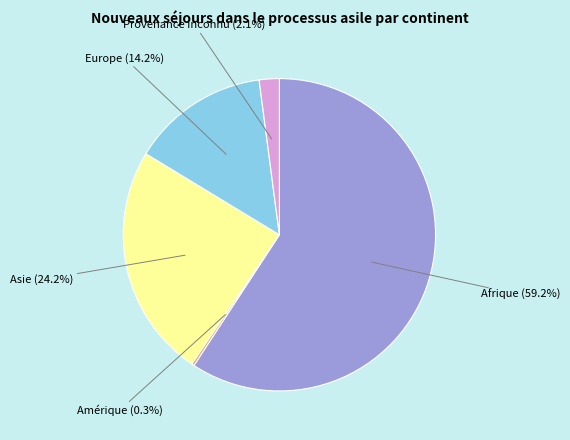

Is there any slice that represents more than half of the pie?

Yes